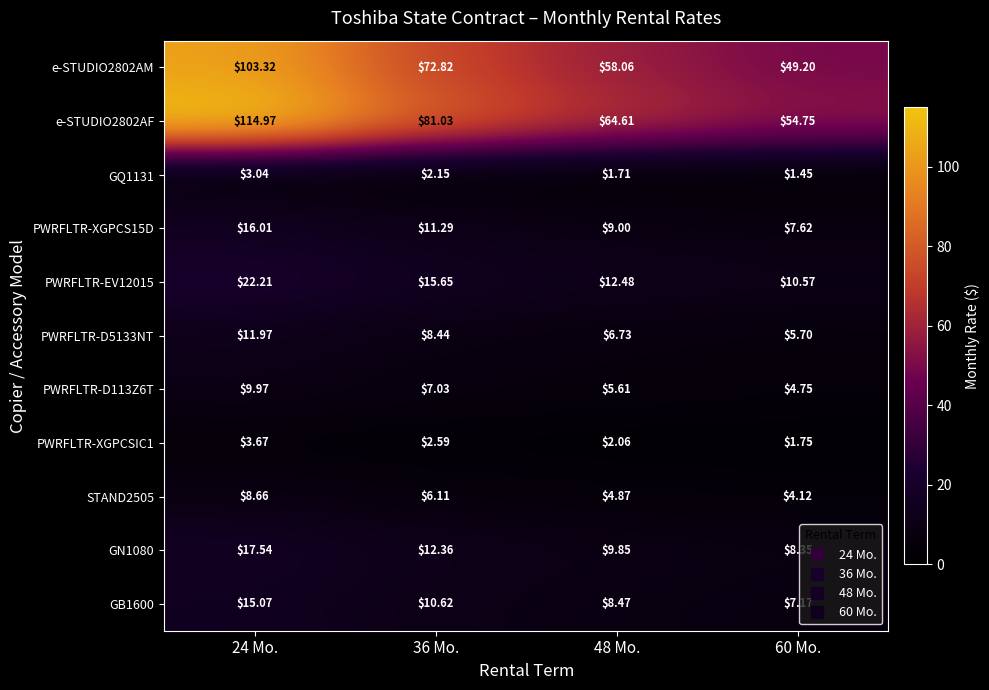

Is the value of PWRFLTR-D5133NT at 60 Mo. greater than the value of STAND2505 at 48 Mo.?

Yes